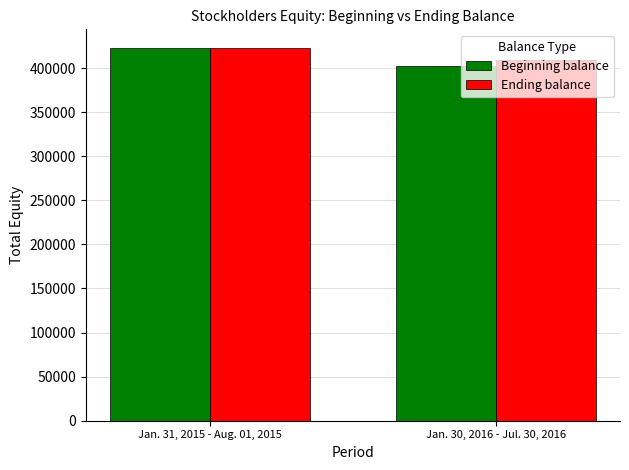

What is the value of the Ending balance bar at the 1st from the left?

422774